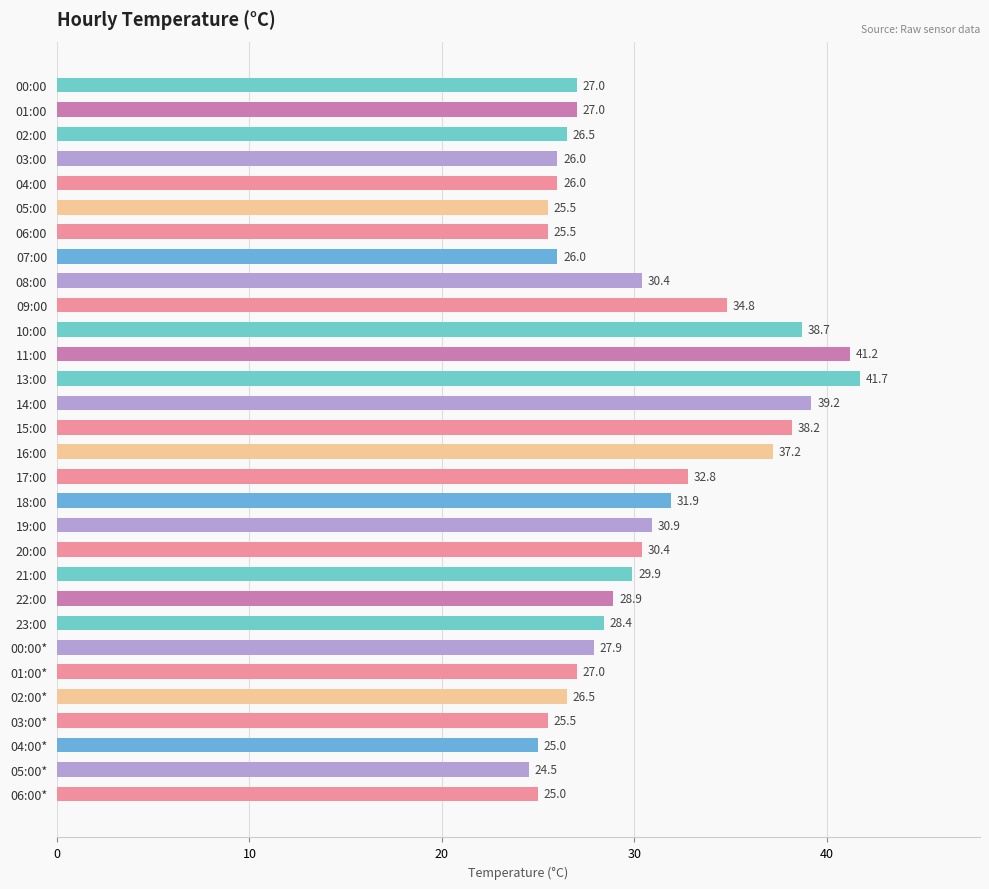

How many values are below 28?

15